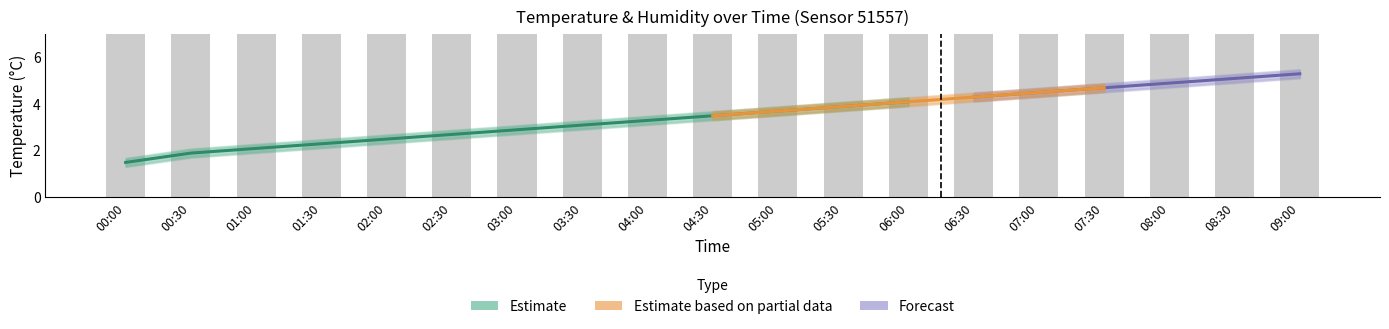

Read the temperature value at 08:00.

4.9